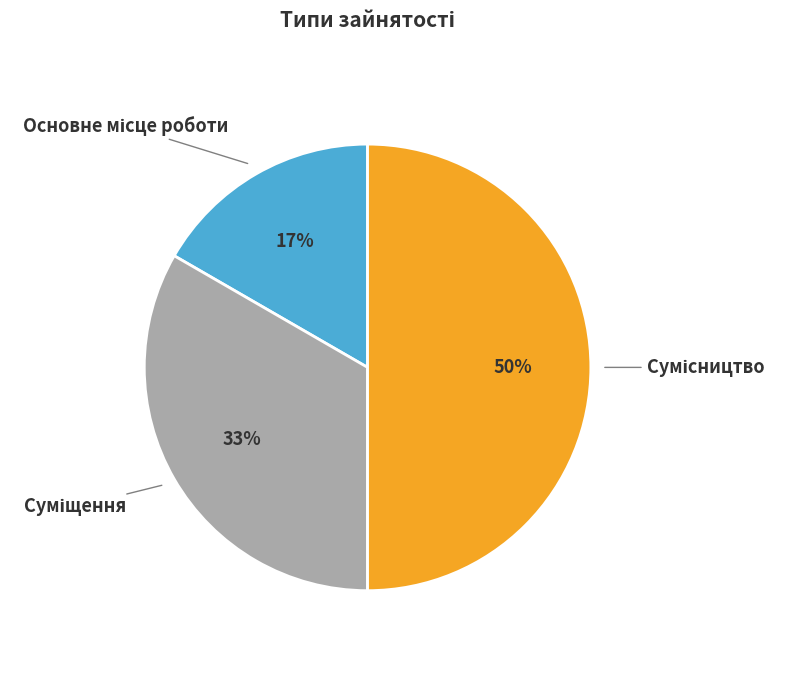

To the nearest percent, what is the difference between the largest and smallest slice percentages?

33%